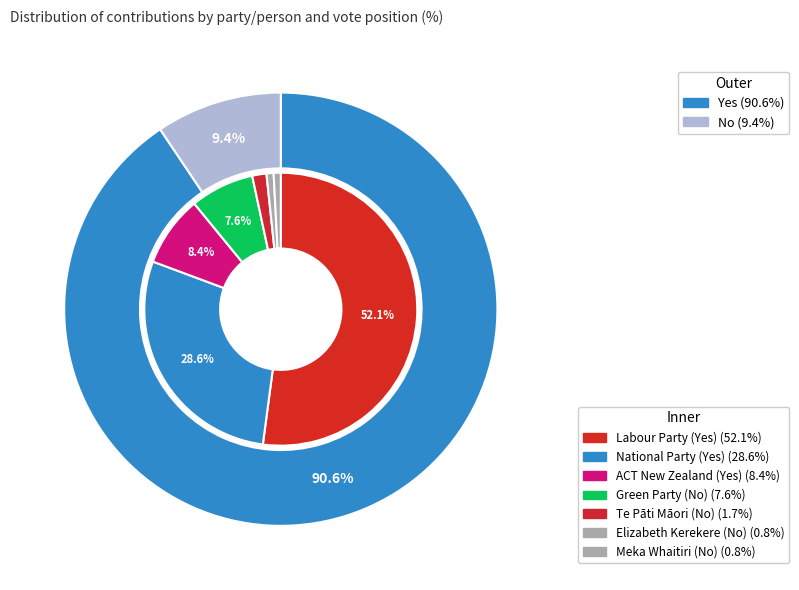

Which has a higher value, Elizabeth Kerekere (No) or Green Party (No)?

Green Party (No)